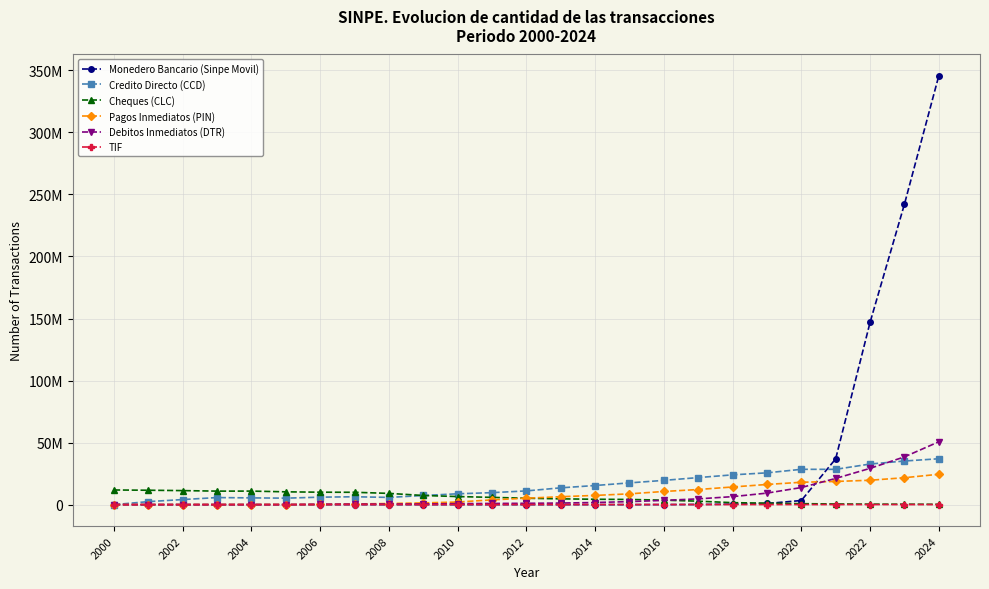

At how many categories does at least one series exceed 292688416?

1